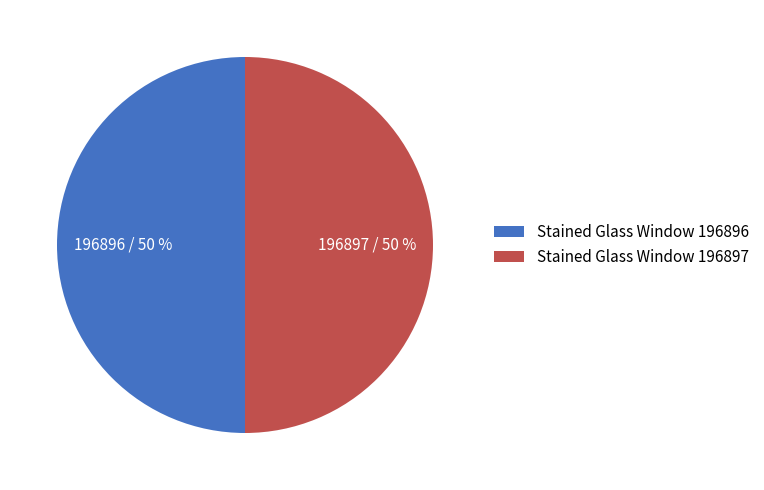

Approximately how many times larger is the value at Stained Glass Window 196897 compared to Stained Glass Window 196896?

1.0